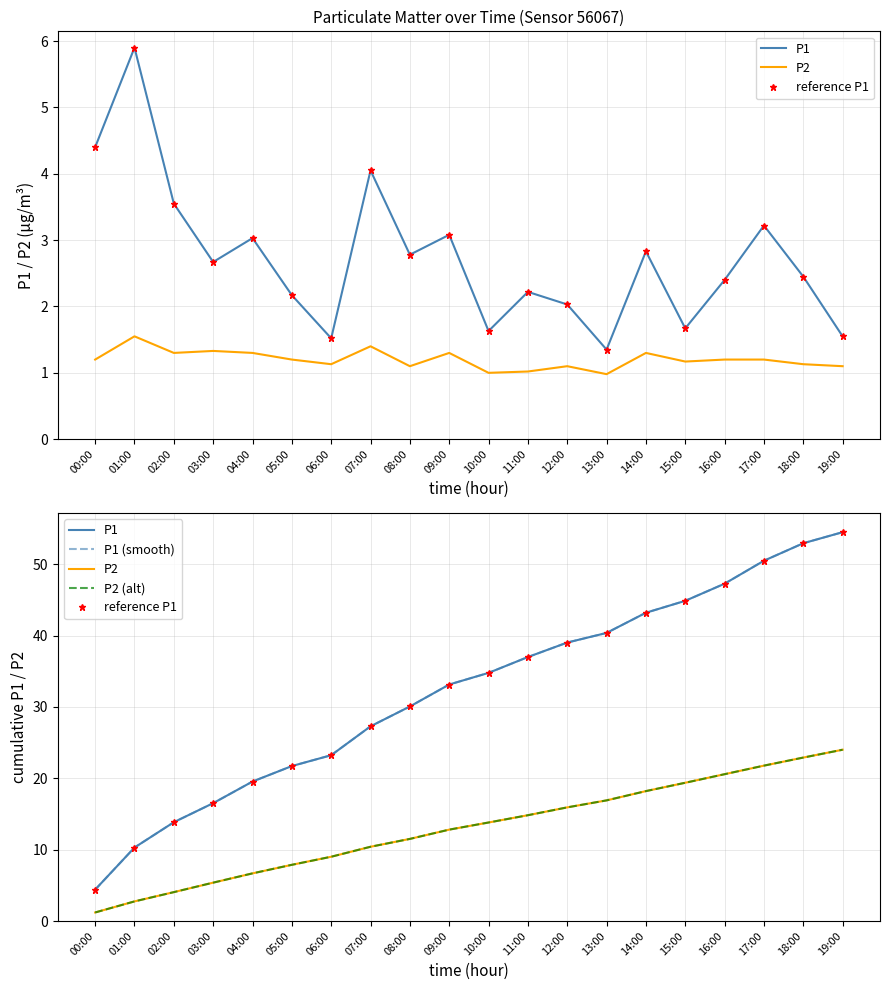

What is the value of the reference P1 point at the 10th from the left?

33.2